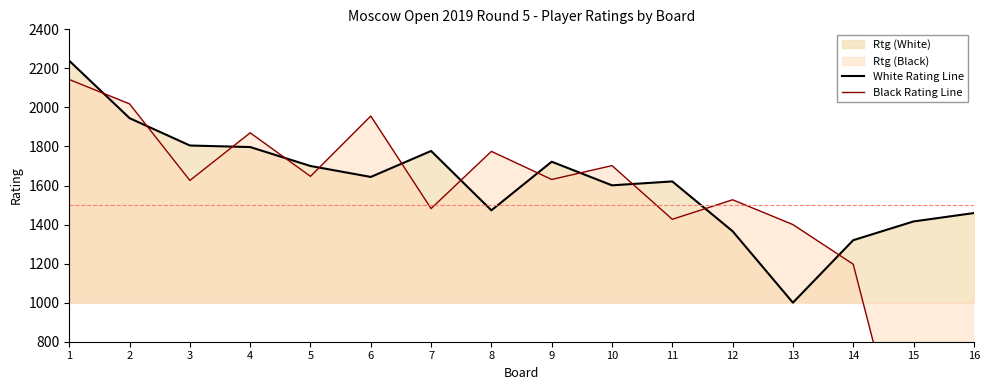

Is it true that Black Rating Line equals 3729 at 1?

False